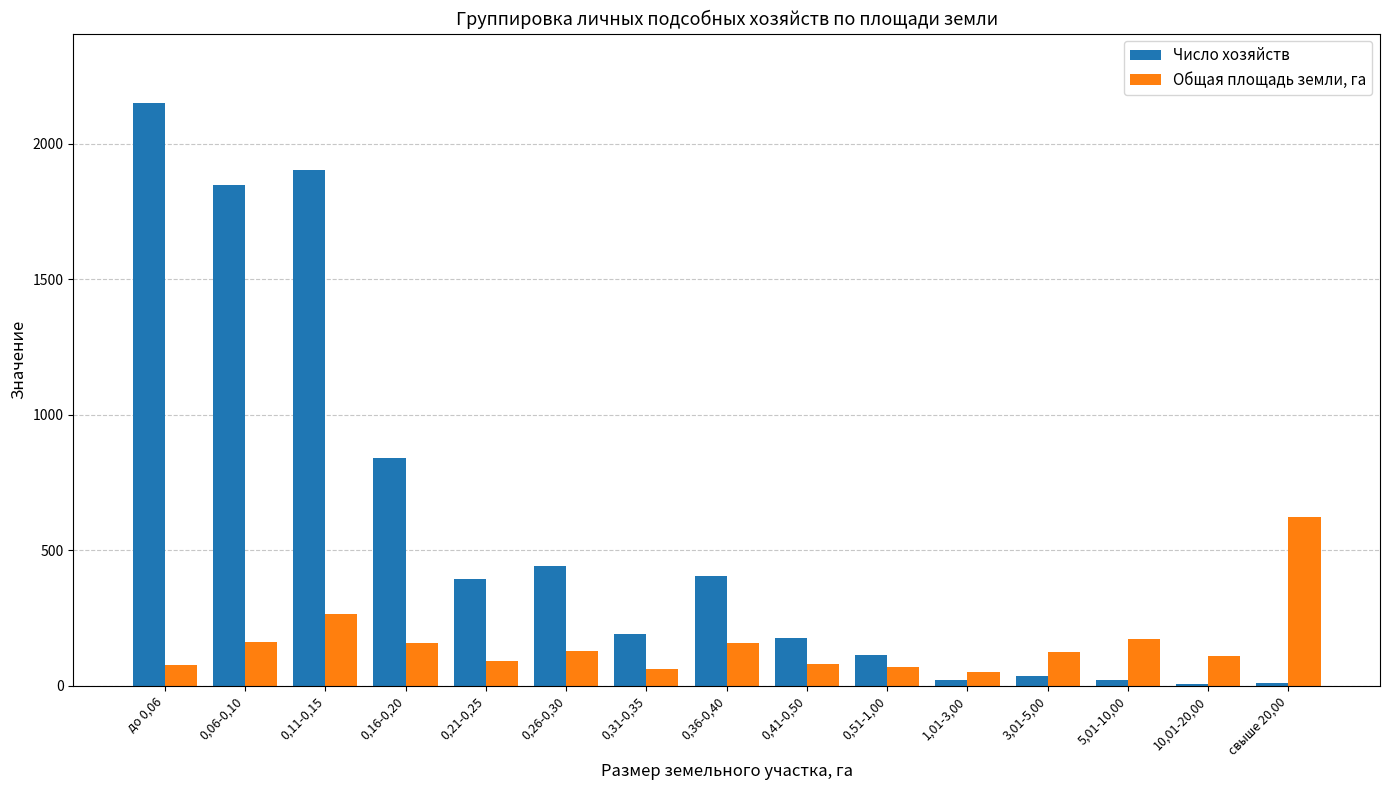

What is the greatest value displayed?

2149.0